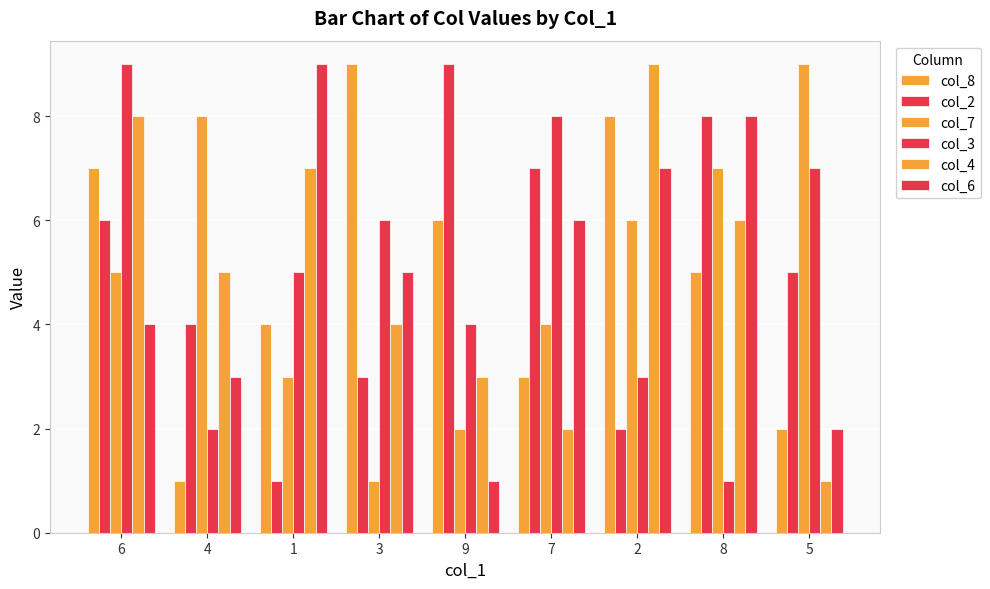

What is the sum of the col_6 values at 1 and 2?

16